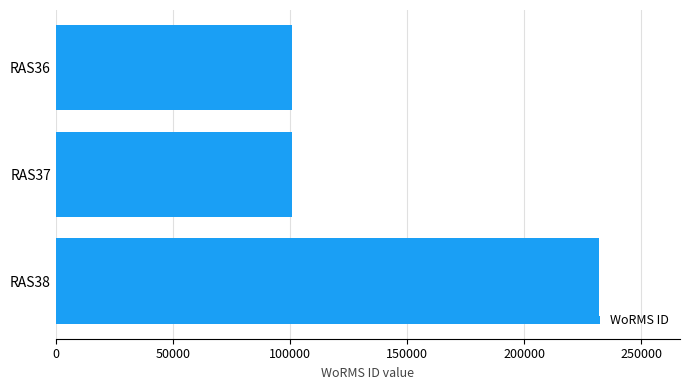

Does the chart contain stacked bars?

No